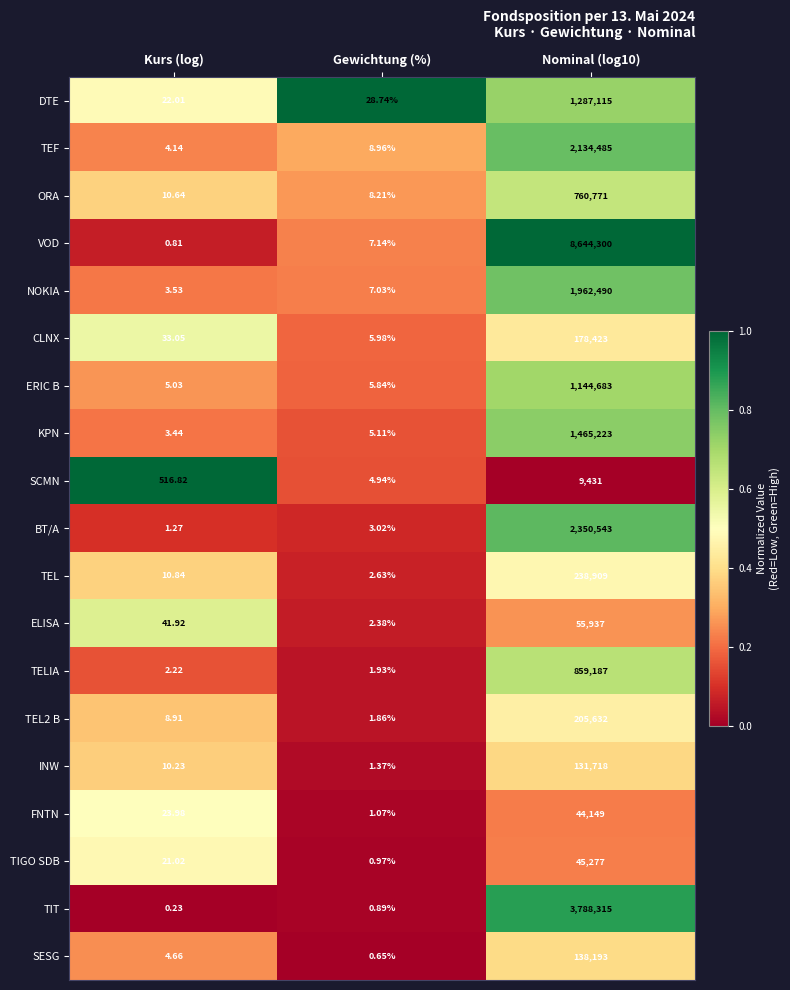

Which series has the largest total across all categories?

VOD